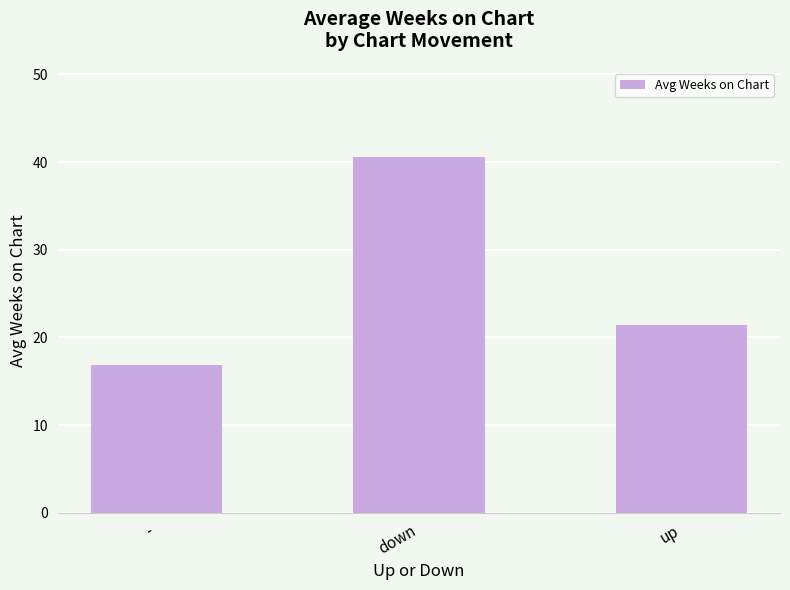

Between up and down, which is larger?

down